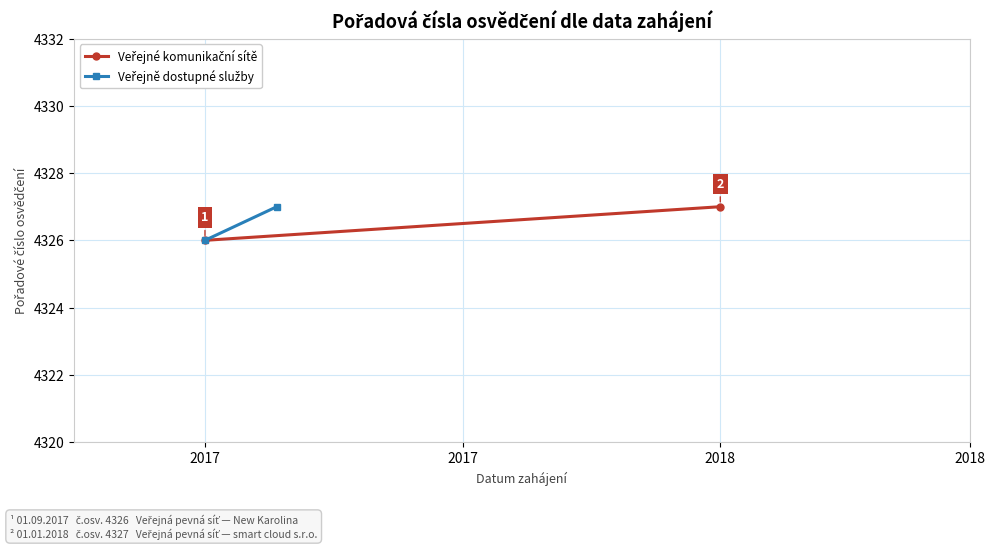

Between 2018 and 2017, which is larger?

2018